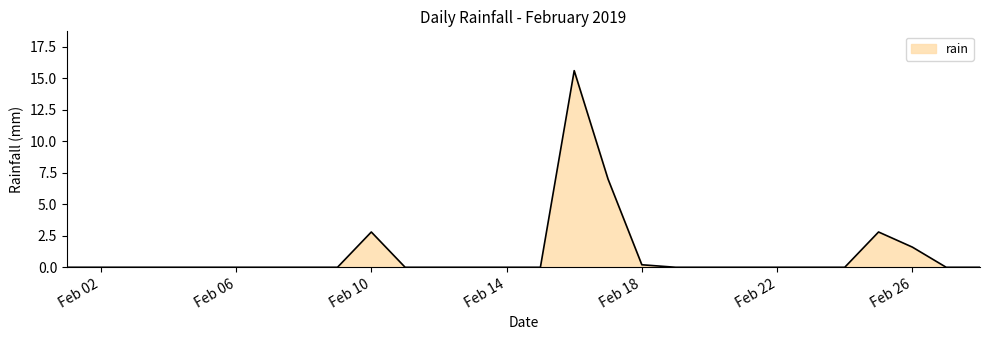

What is the maximum value shown in the chart?

15.6